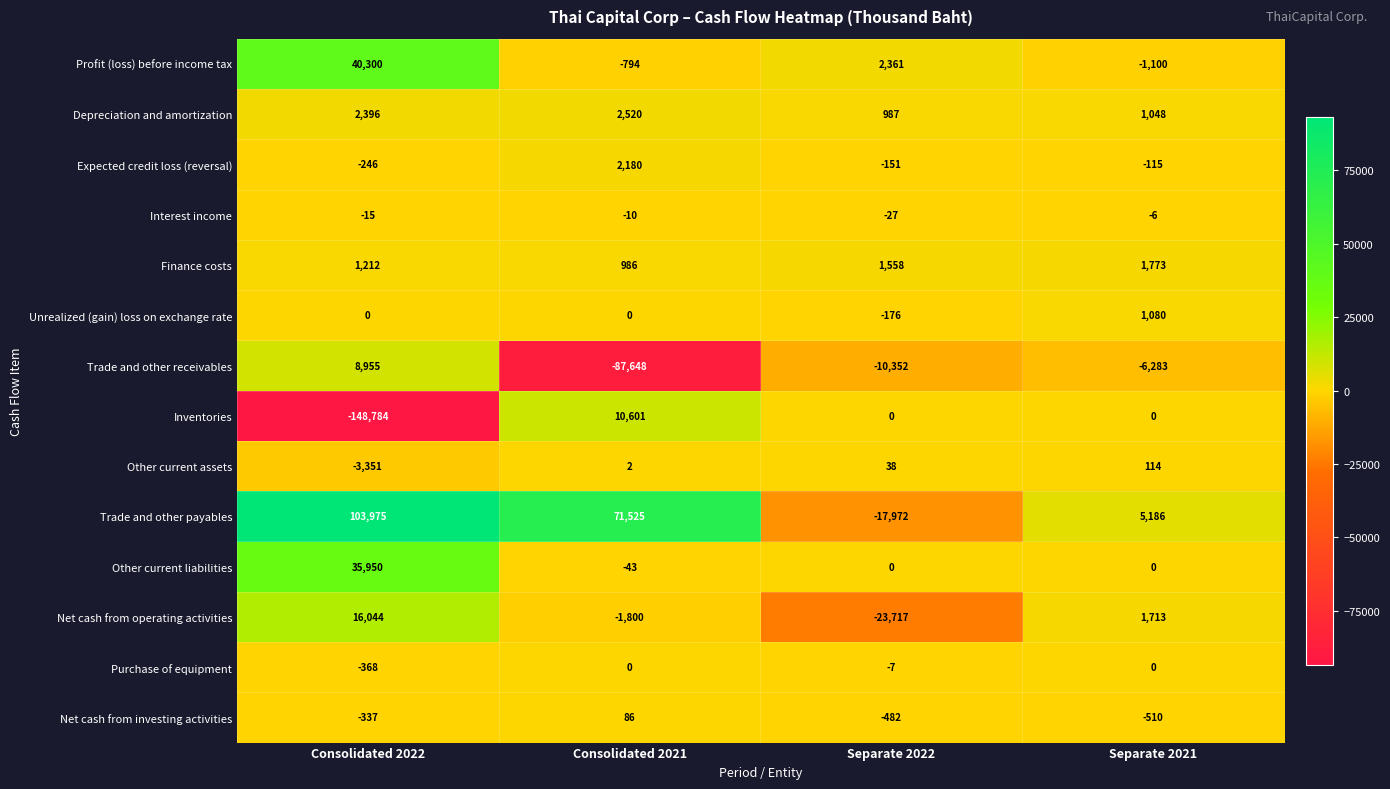

What is the average value of the Net cash from investing activities series?

-311